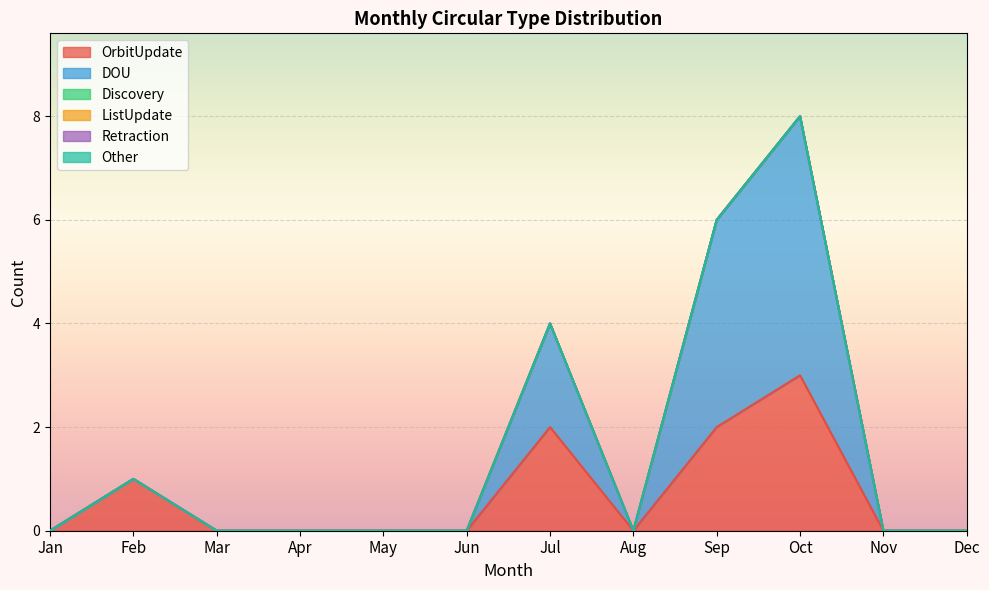

Which series has the largest total across all categories?

DOU